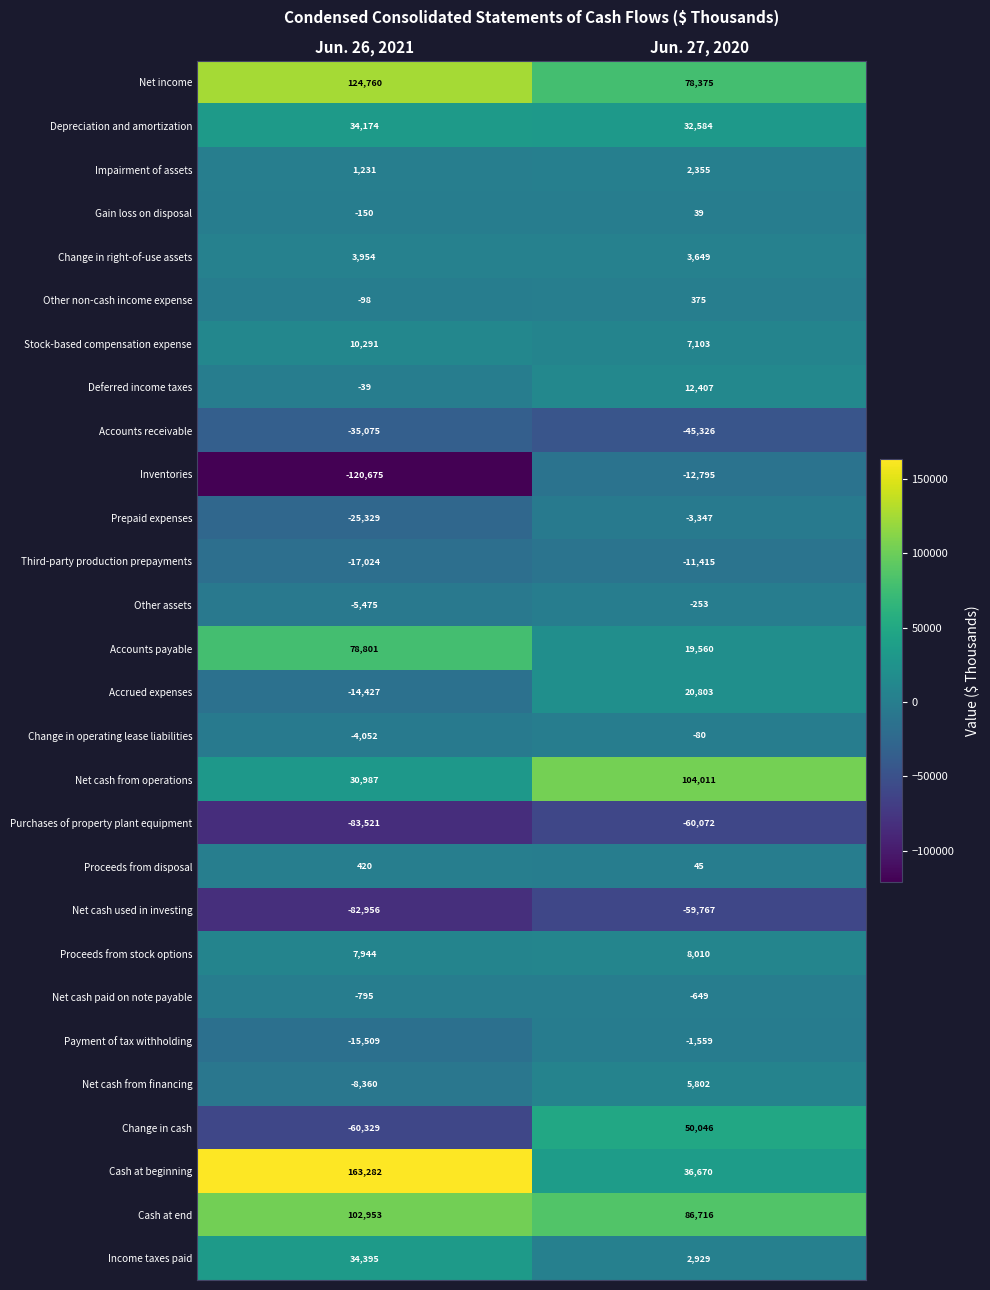

How many data points does each series have?

2